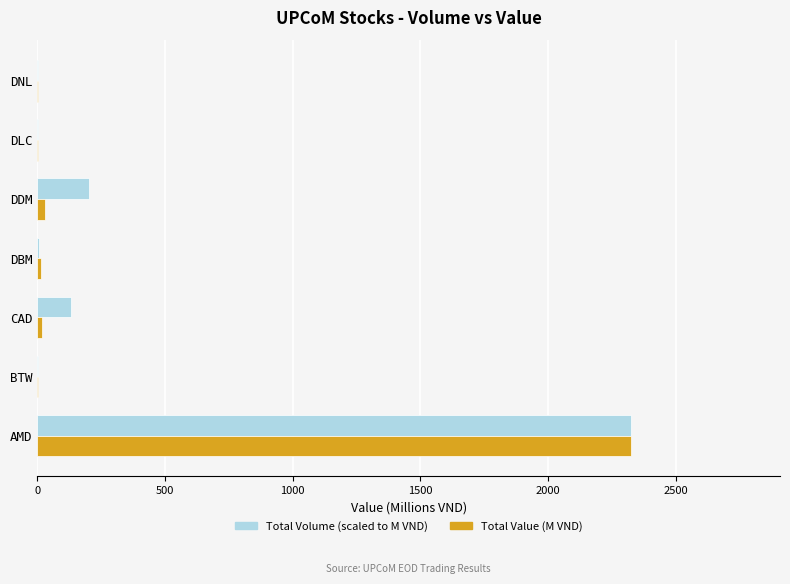

At which category does the chart reach its peak across all series?

AMD